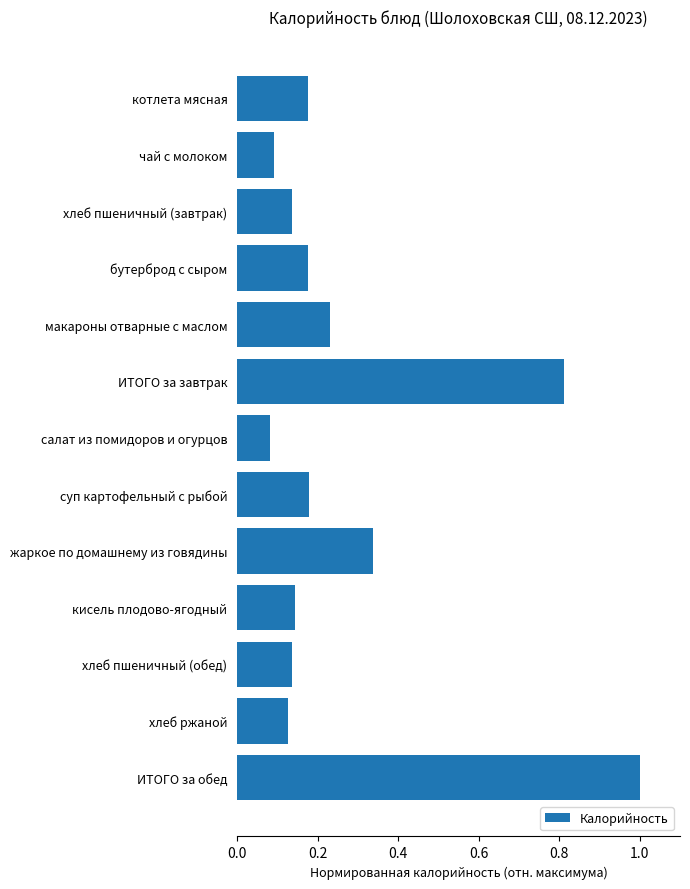

What is the label of the 13th bar from the top?

ИТОГО за обед